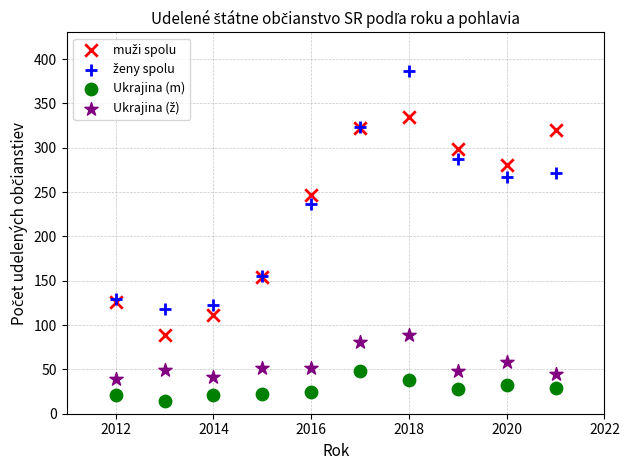

What is the X range (max minus min) for the scatter plot?

9